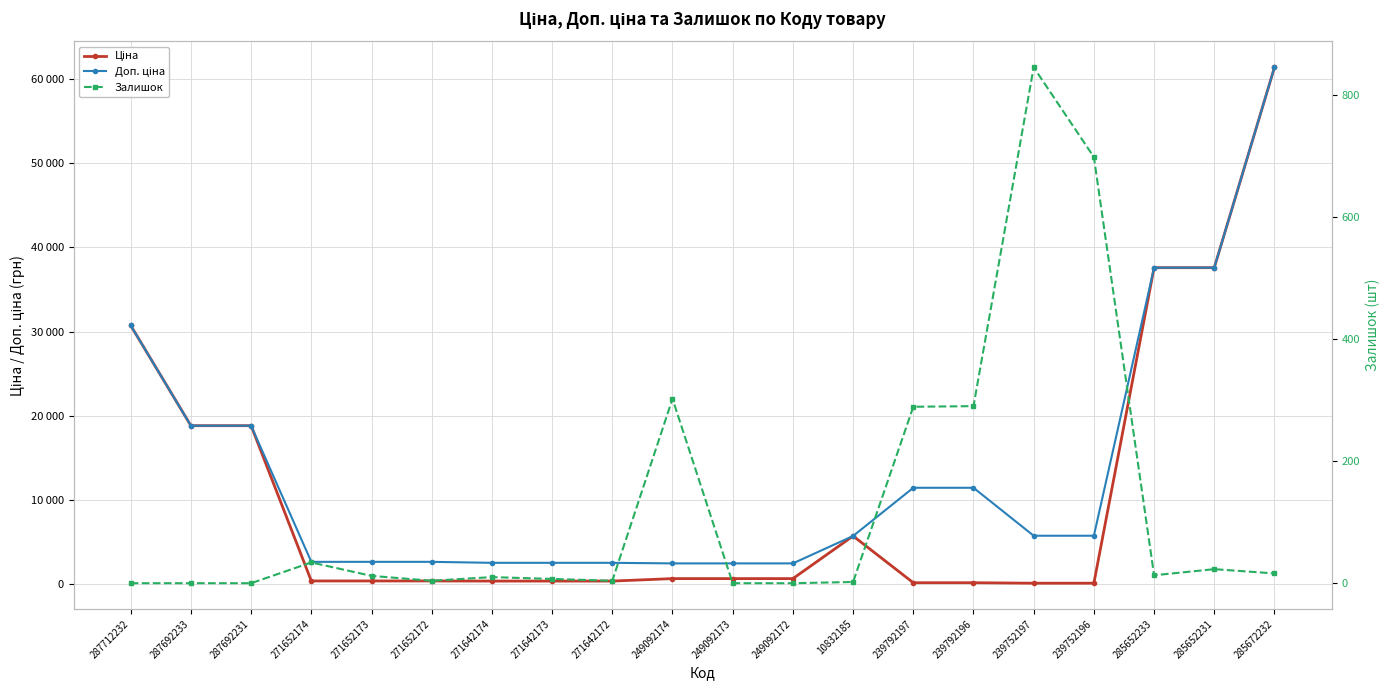

Reading left to right, extract all data points from this chart.

Ціна: 30717.1	18796.8	18796.8	324.8	324.8	324.8	310.3	310.3	310.3	603.7	603.7	603.7	5673.8	114.1	114.1	57.0	57.0	37593.6	37593.6	61434.3
Доп. ціна: 30717.1	18796.8	18796.8	2598.3	2598.3	2598.3	2482.4	2482.4	2482.4	2414.8	2414.8	2414.8	5673.8	11410.0	11410.0	5705.0	5705.0	37593.6	37593.6	61434.3
Залишок: 0.0	0.0	0.0	34.0	12.0	4.0	10.0	7.0	4.0	302.0	0.0	0.0	2.0	289.0	290.0	845.0	698.0	13.0	23.0	16.0